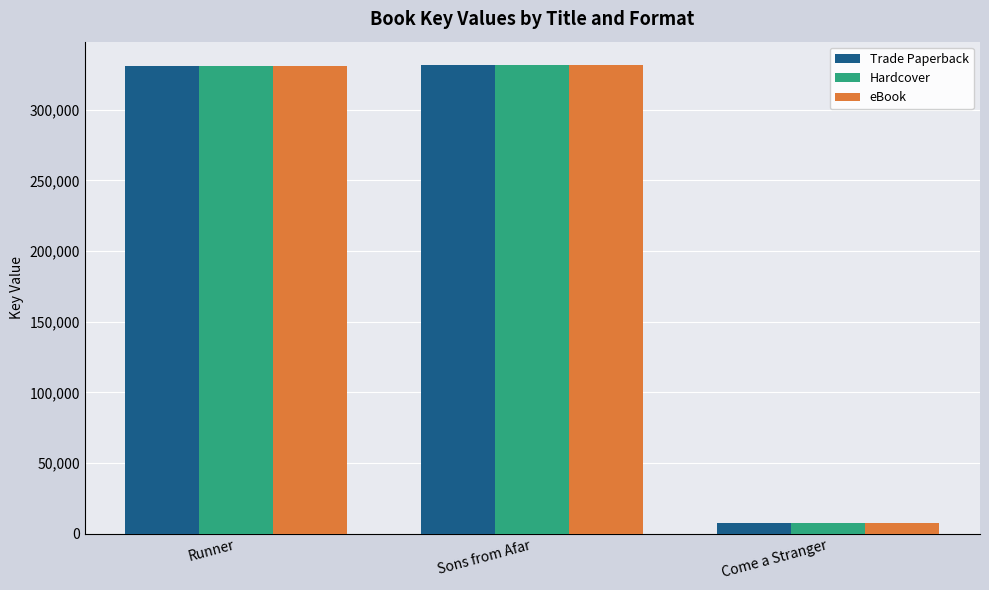

Read the Hardcover value at Sons from Afar, to the nearest 100.

331700